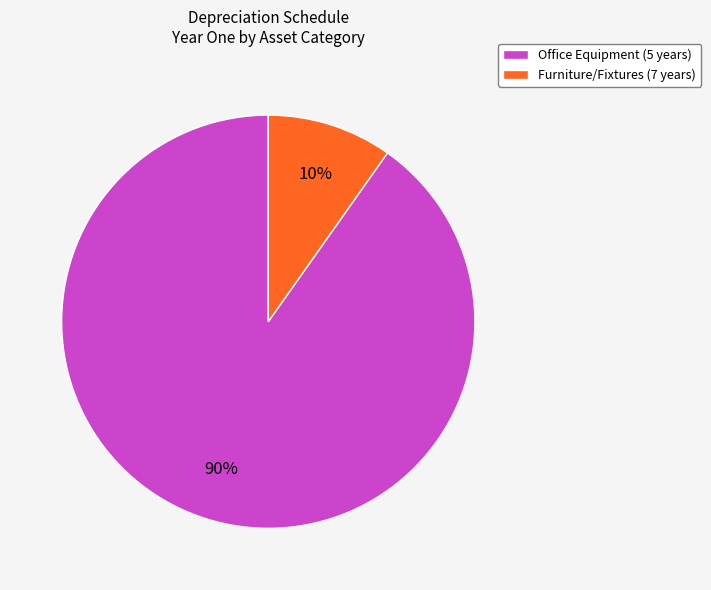

Which has a higher value, Furniture/Fixtures (7 years) or Office Equipment (5 years)?

Office Equipment (5 years)